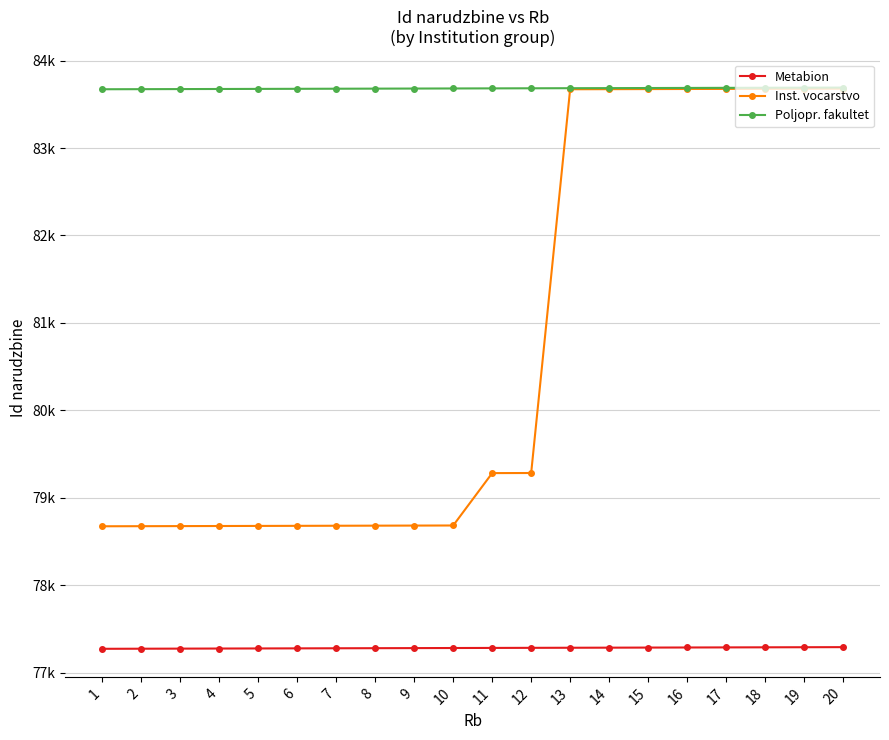

What is the sum of all Inst. vocarstvo values?

1614766